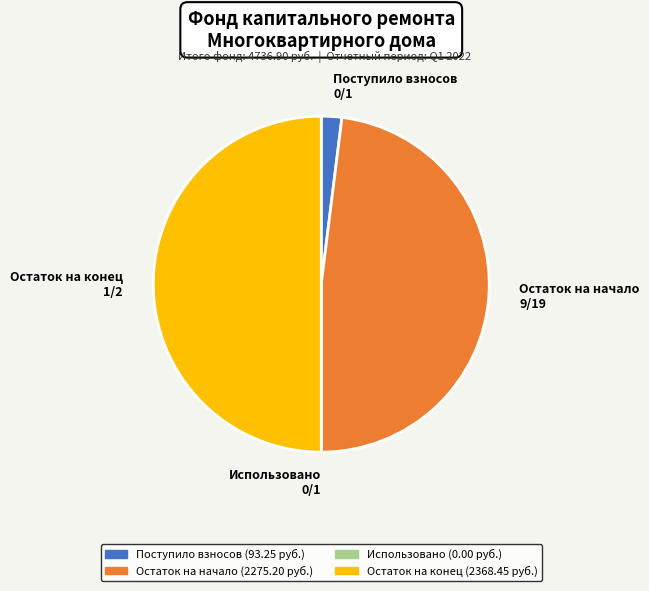

Which slice is the largest?

Остаток на конец 1/2